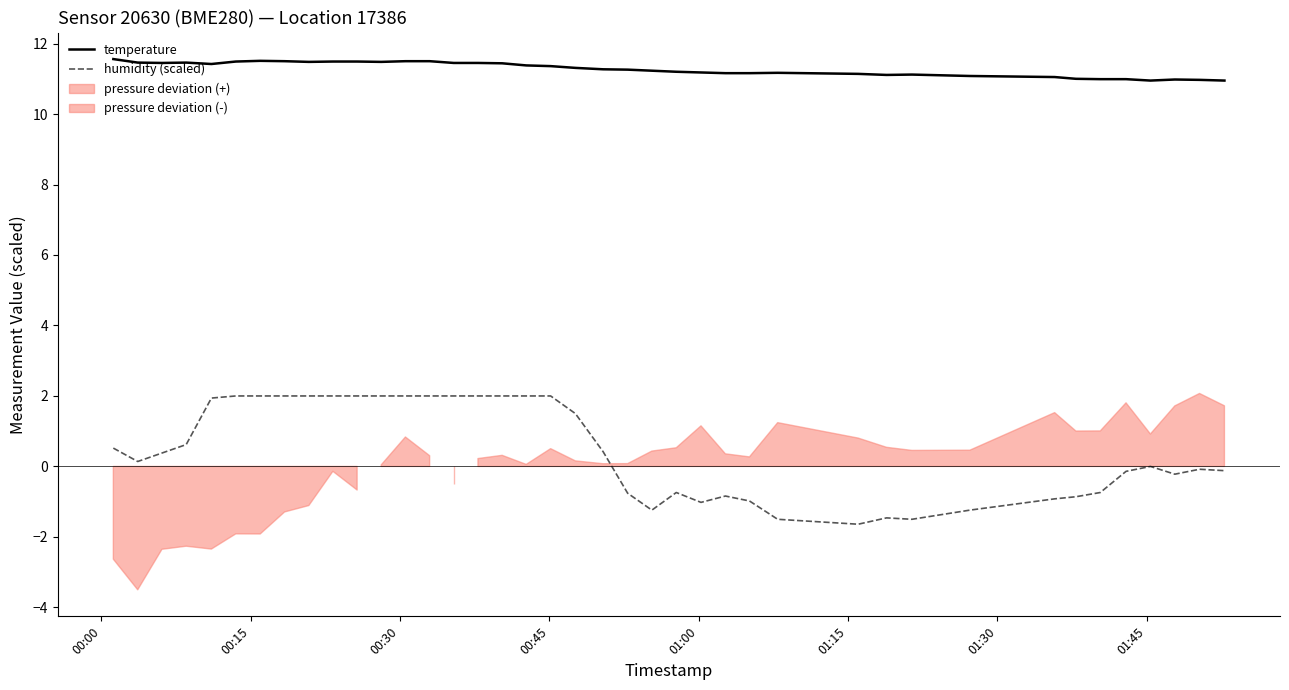

What is the minimum value for temperature?

10.9